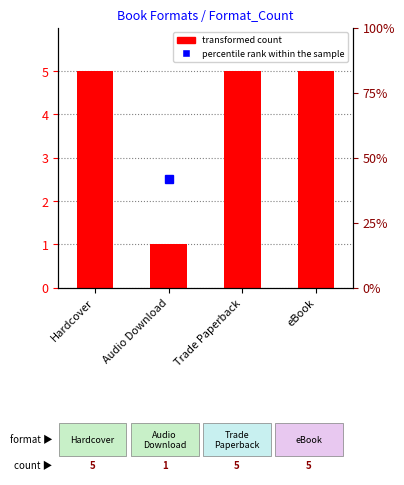

Between Hardcover and Trade Paperback, which is larger?

Hardcover